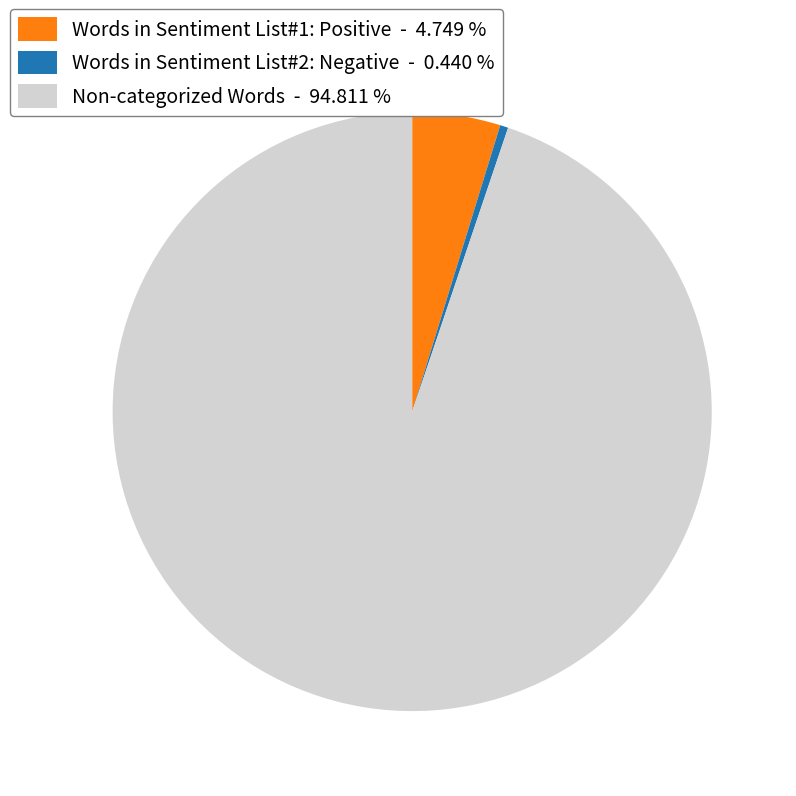

Is the sum of Words in Sentiment List#2: Negative - 0.440 % and Non-categorized Words - 94.811 % greater than half?

Yes